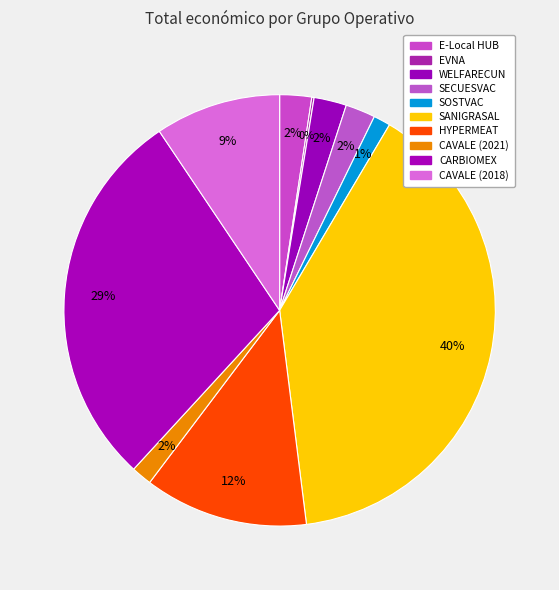

To the nearest percent, what is the difference between the EVNA and E-Local HUB slice percentages?

2%